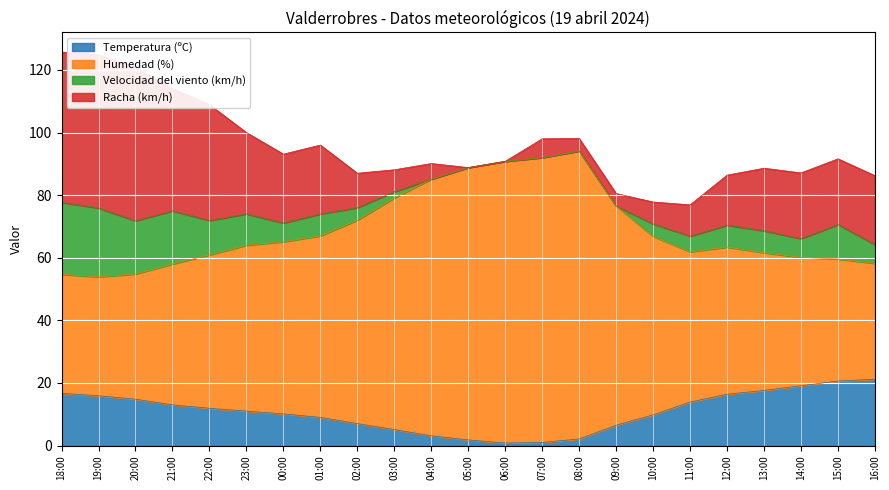

What is the highest value of the Temperatura (ºC) series?

21.2